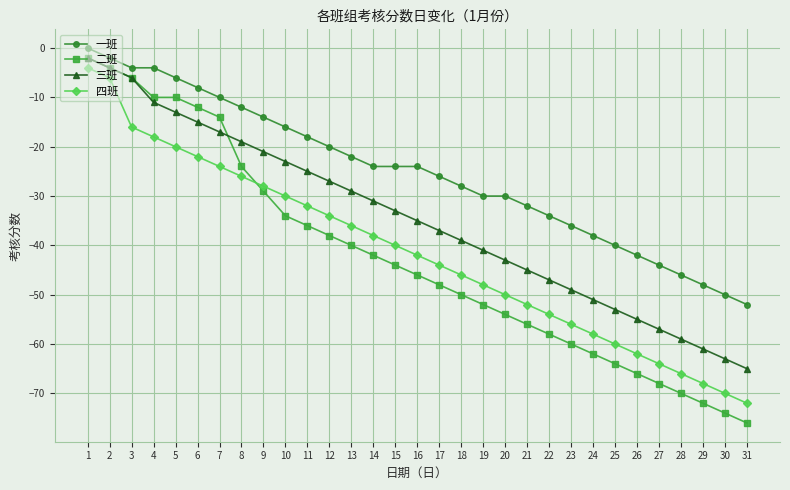

True or false: 三班 has a value of -47 at 22.

True